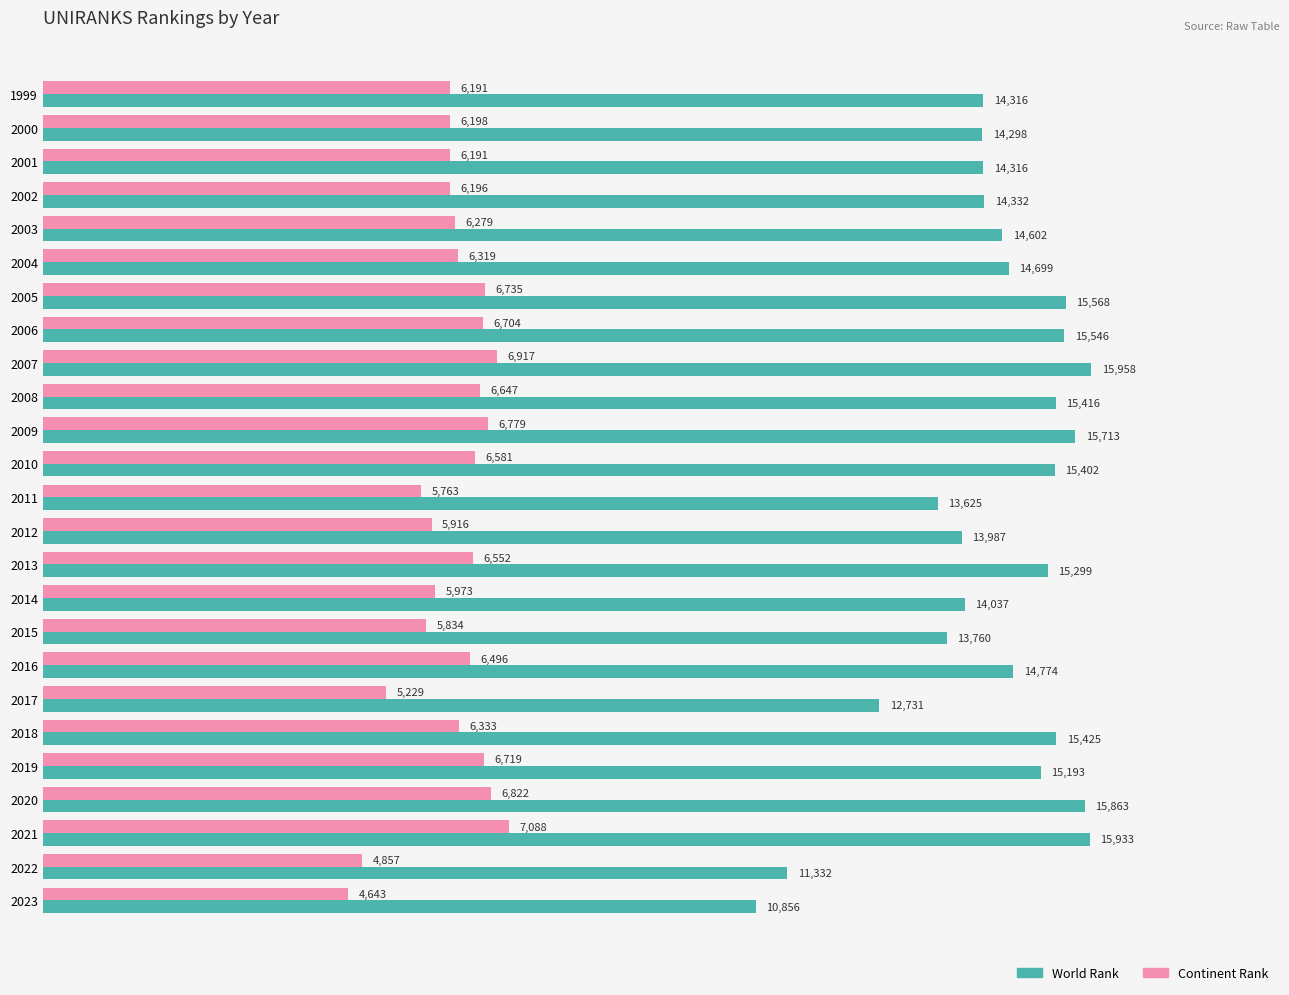

Read the World Rank value at 2021, to the nearest 100.

15900